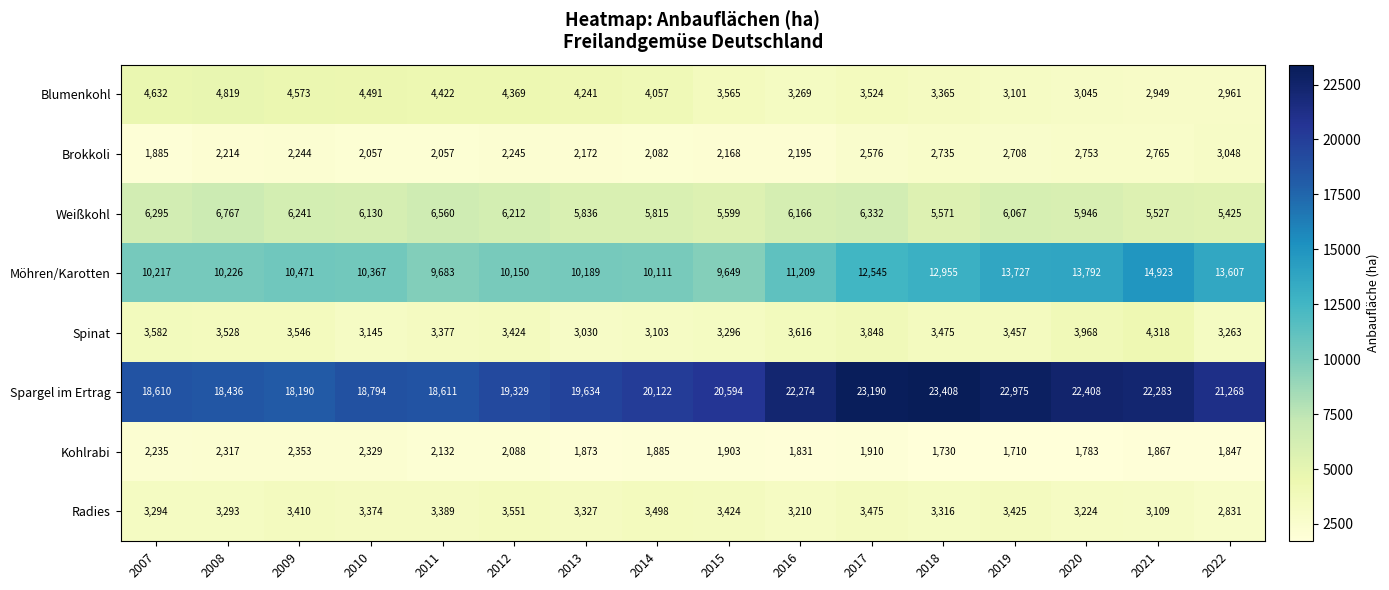

Which category has the lowest value across all series?

2019